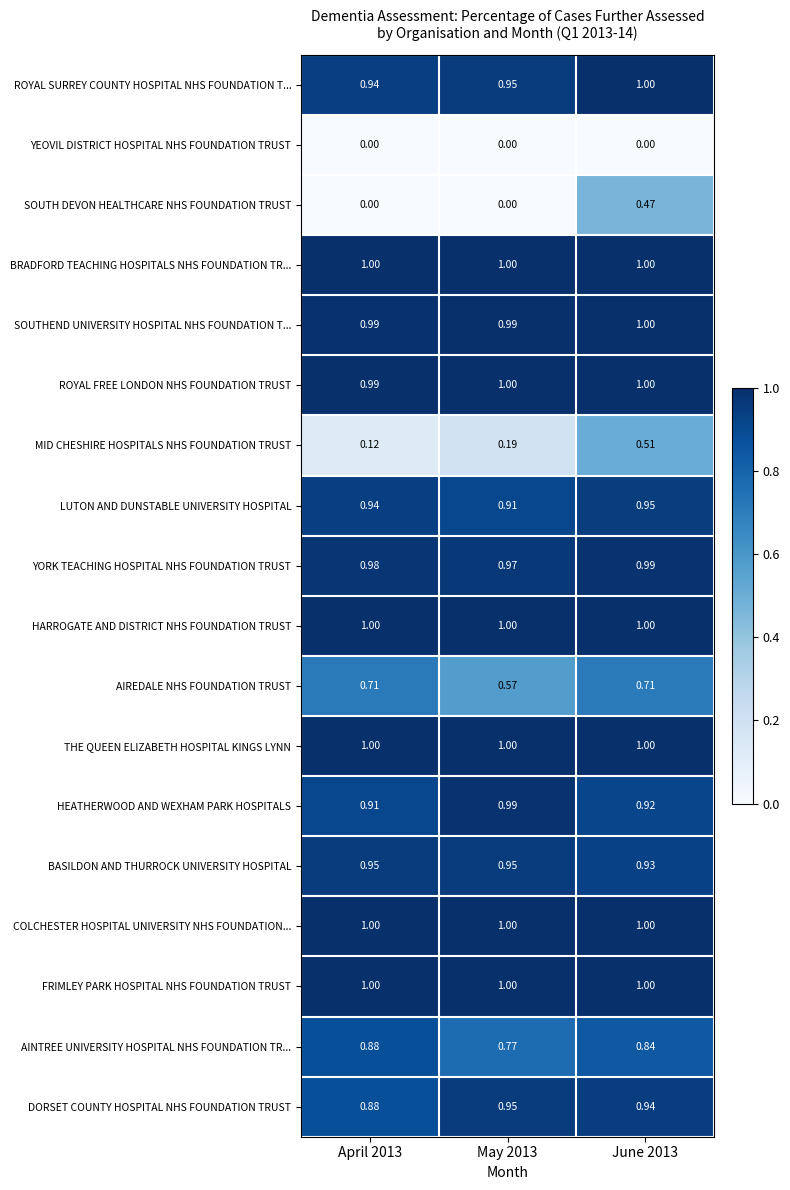

Which series has the widest spread of values?

SOUTH DEVON HEALTHCARE NHS FOUNDATION TRUST